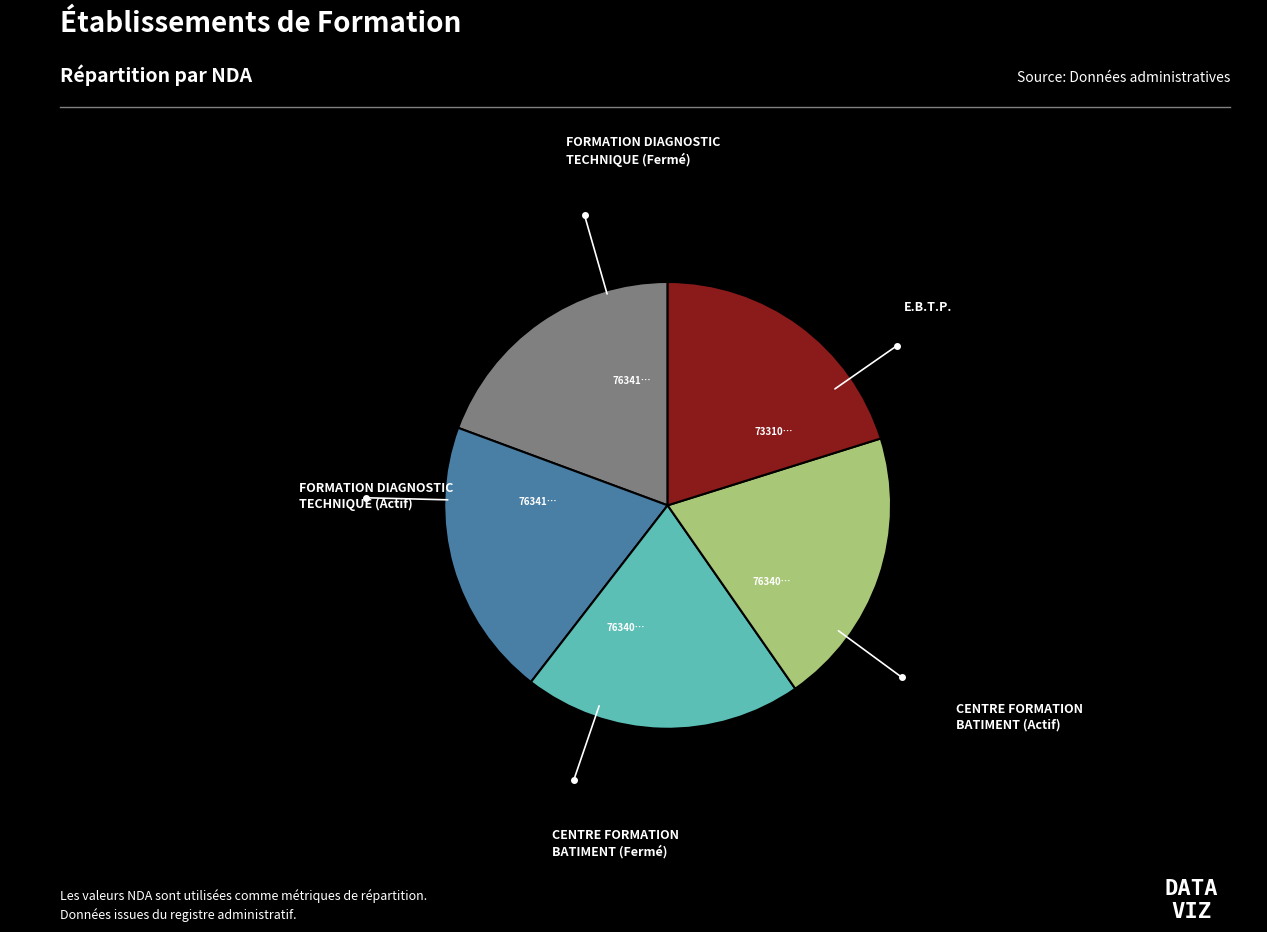

Is there a majority slice in this chart?

No